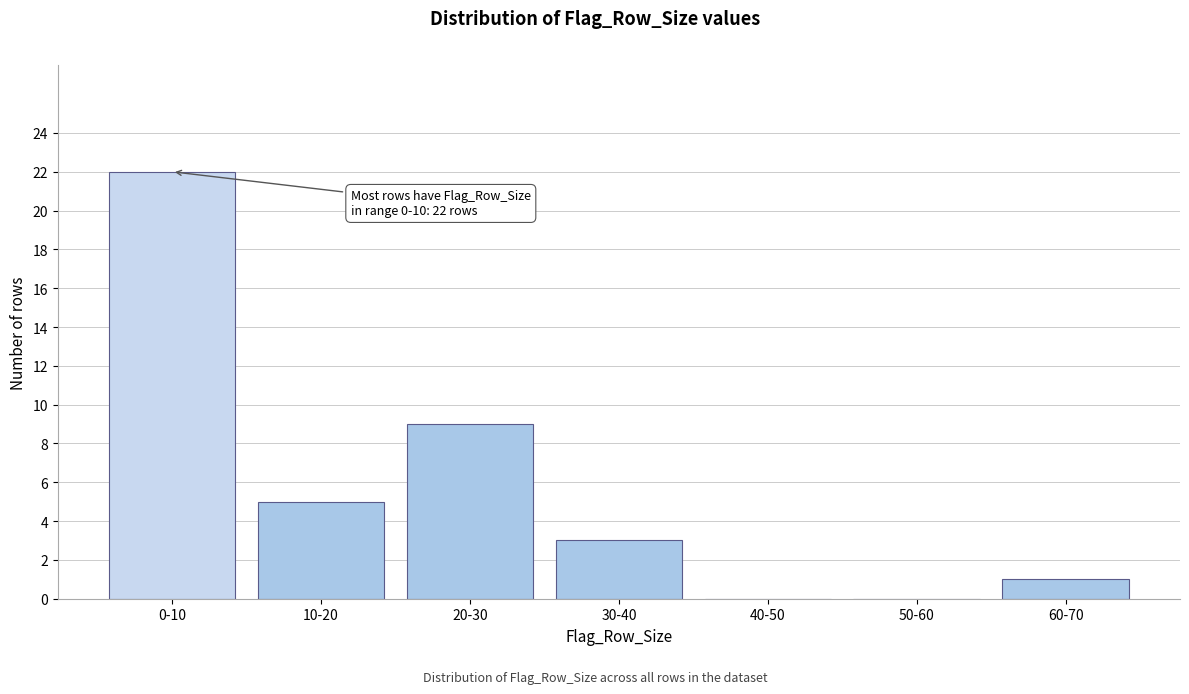

Reading left to right, list all the values displayed in this chart.

0-10=22	10-20=5	20-30=9	30-40=3	40-50=0	50-60=0	60-70=1